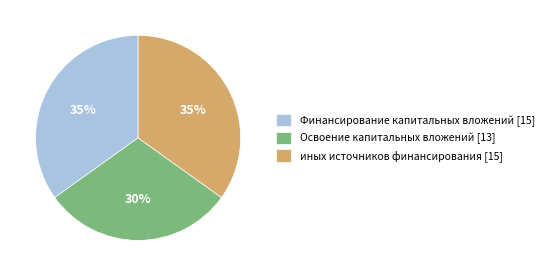

Which category has the smallest portion of the pie?

Освоение капитальных вложений [13]